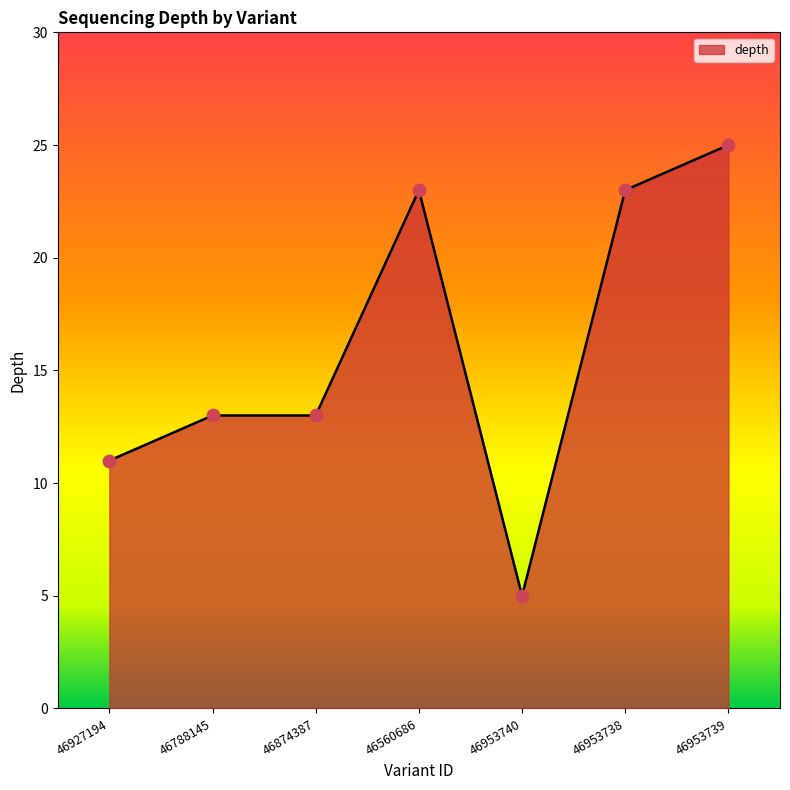

Approximately how many times larger is the value at 46560686 compared to 46953738?

1.0